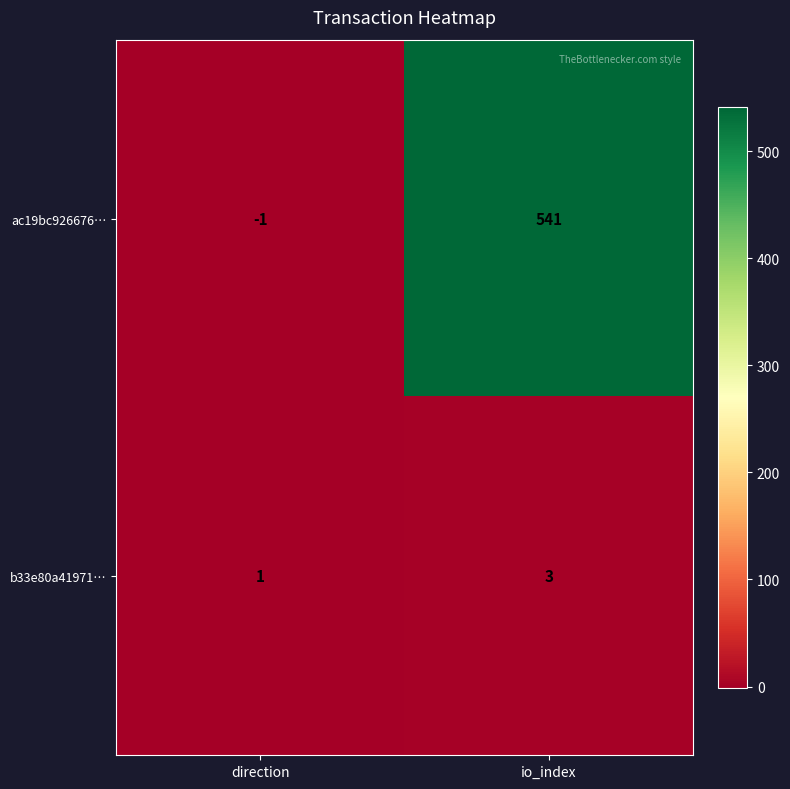

The value of b33e80a41971… at direction is 1. True or false?

True